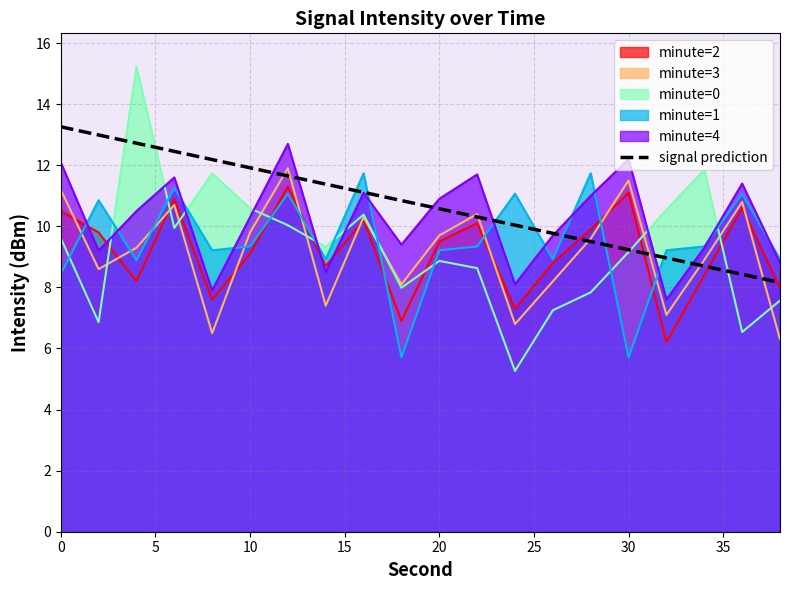

Does the chart have visible grid lines?

Yes